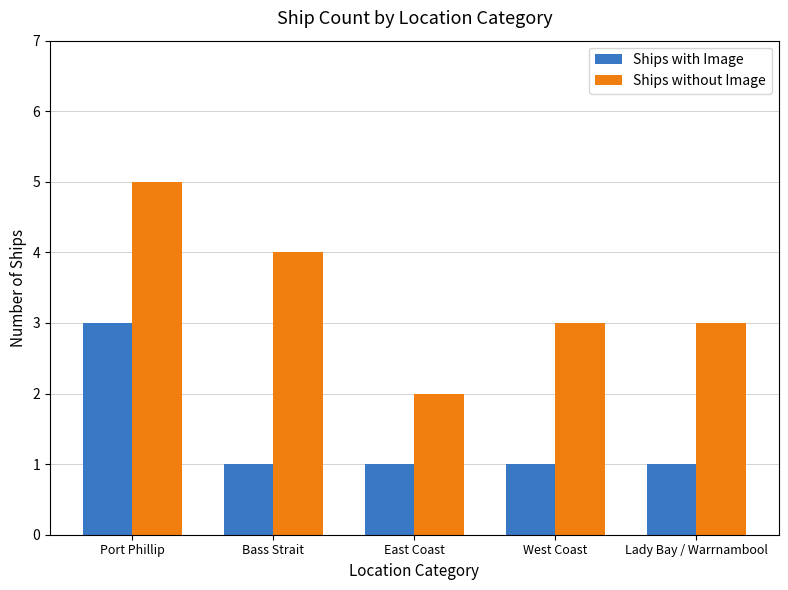

What is the greatest value displayed?

5